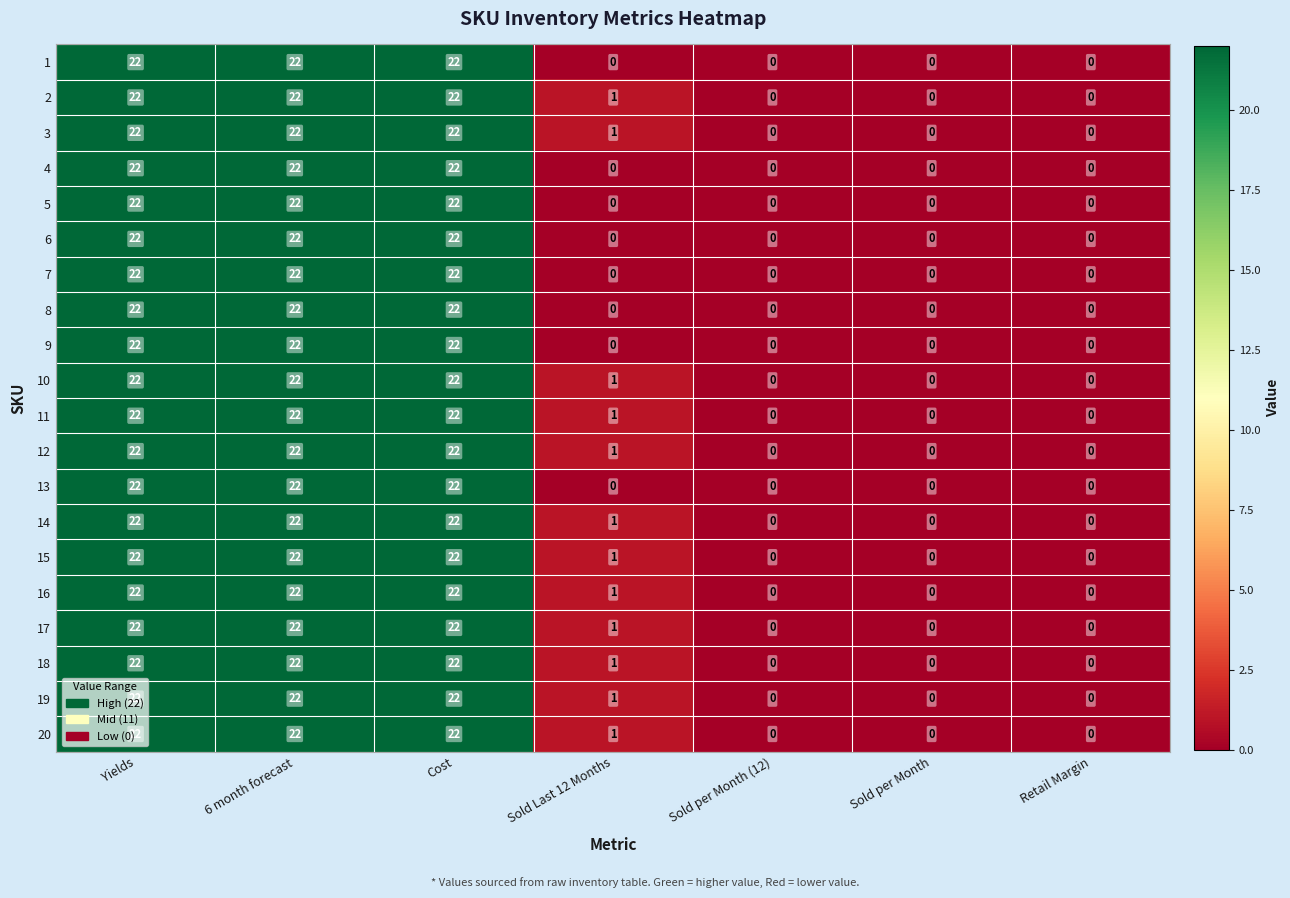

True or false: 13 has a value of -15 at Sold Last 12 Months.

False